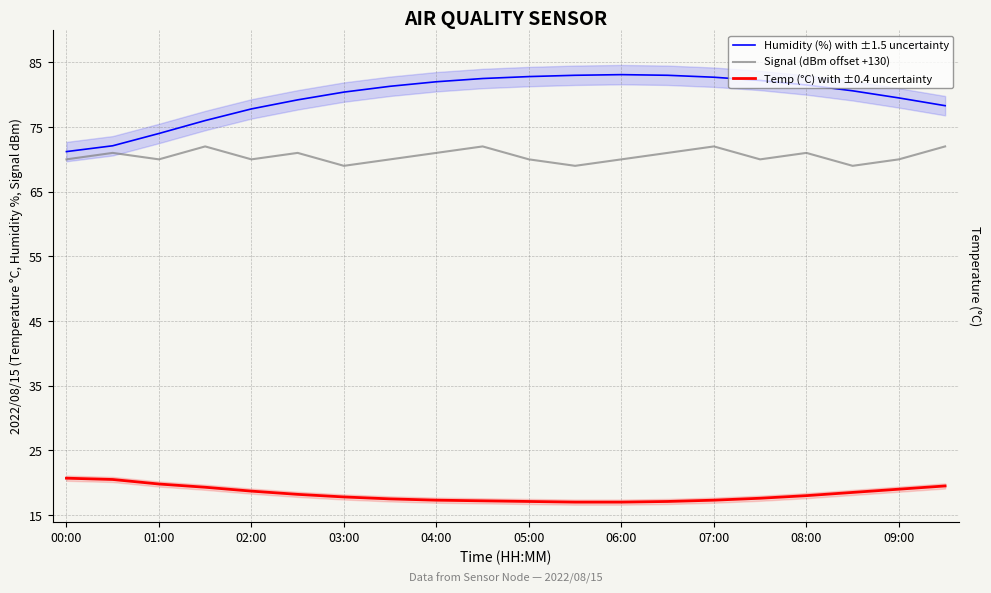

What is the average value of the Signal (dBm offset +130) series?

70.5